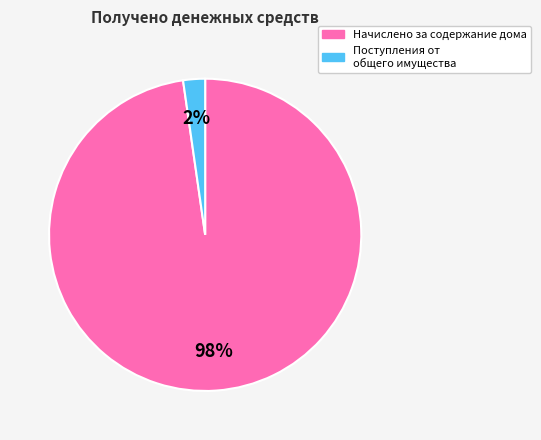

To the nearest percent, what is the combined percentage of Начислено за содержание дома and Поступления от общего имущества?

100%